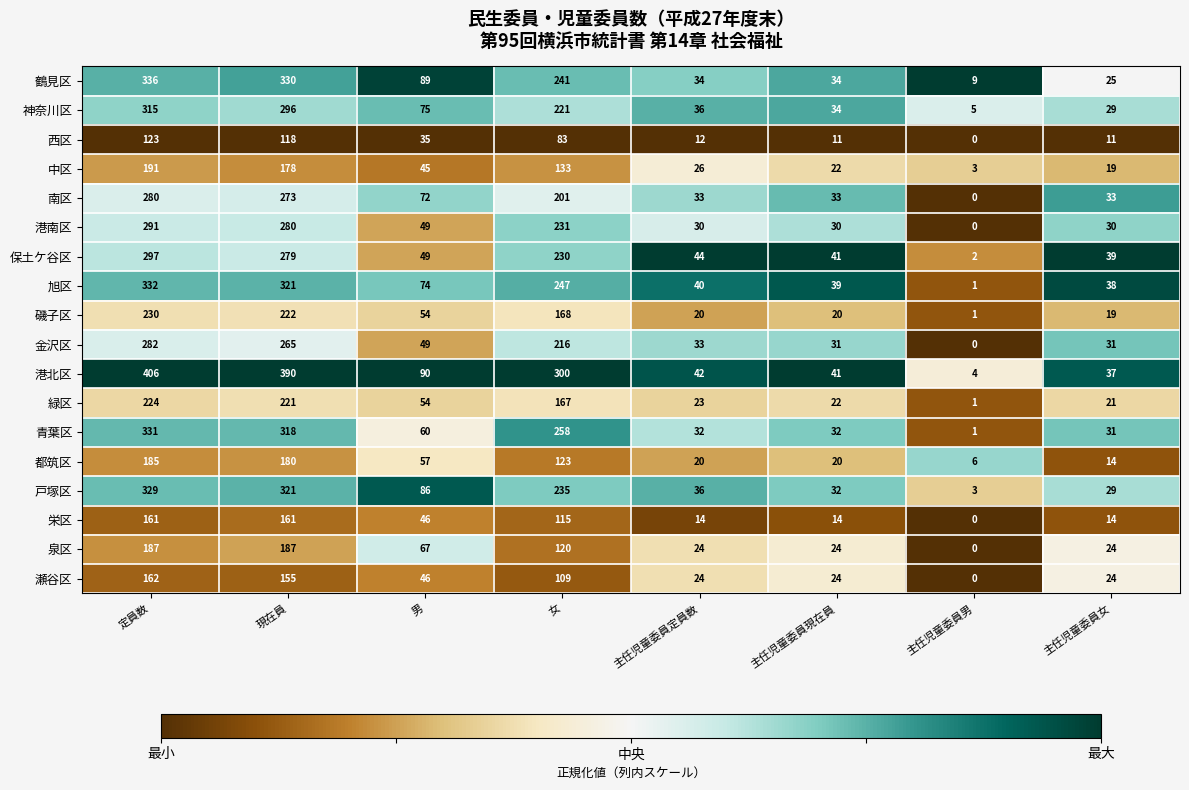

Where is 瀬谷区 nearest to the value 81?

女